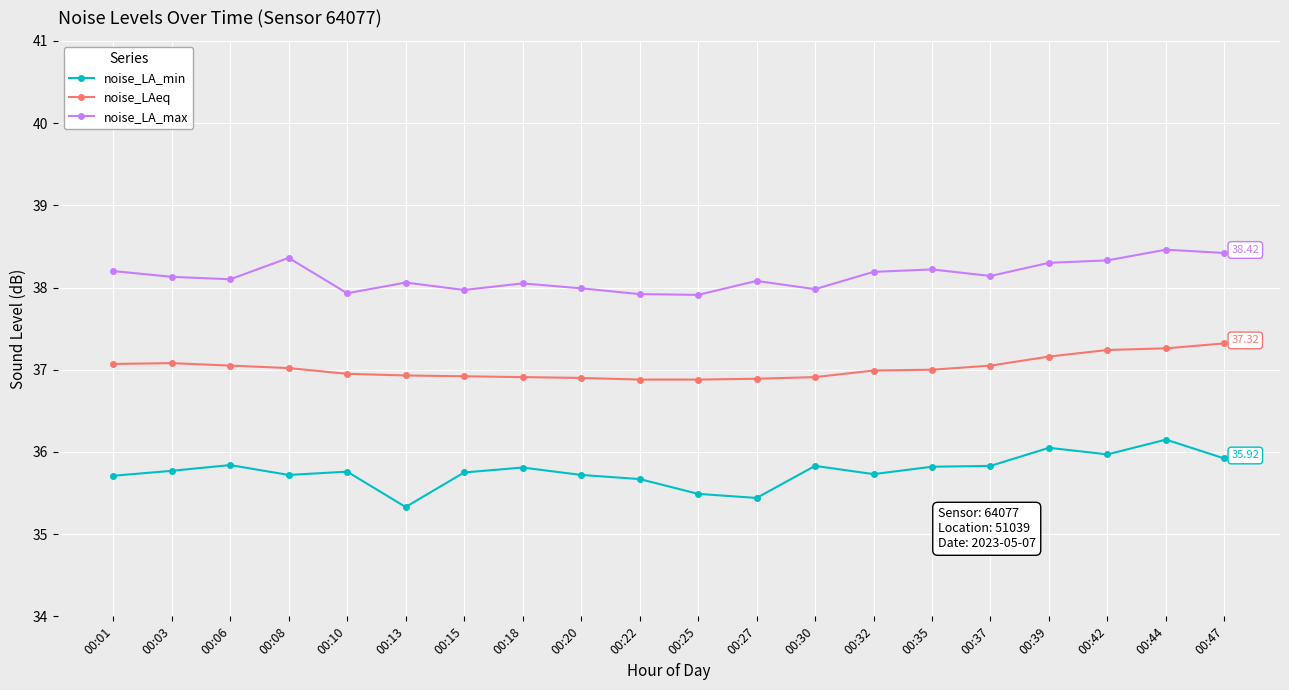

Count the number of data series in this chart.

3